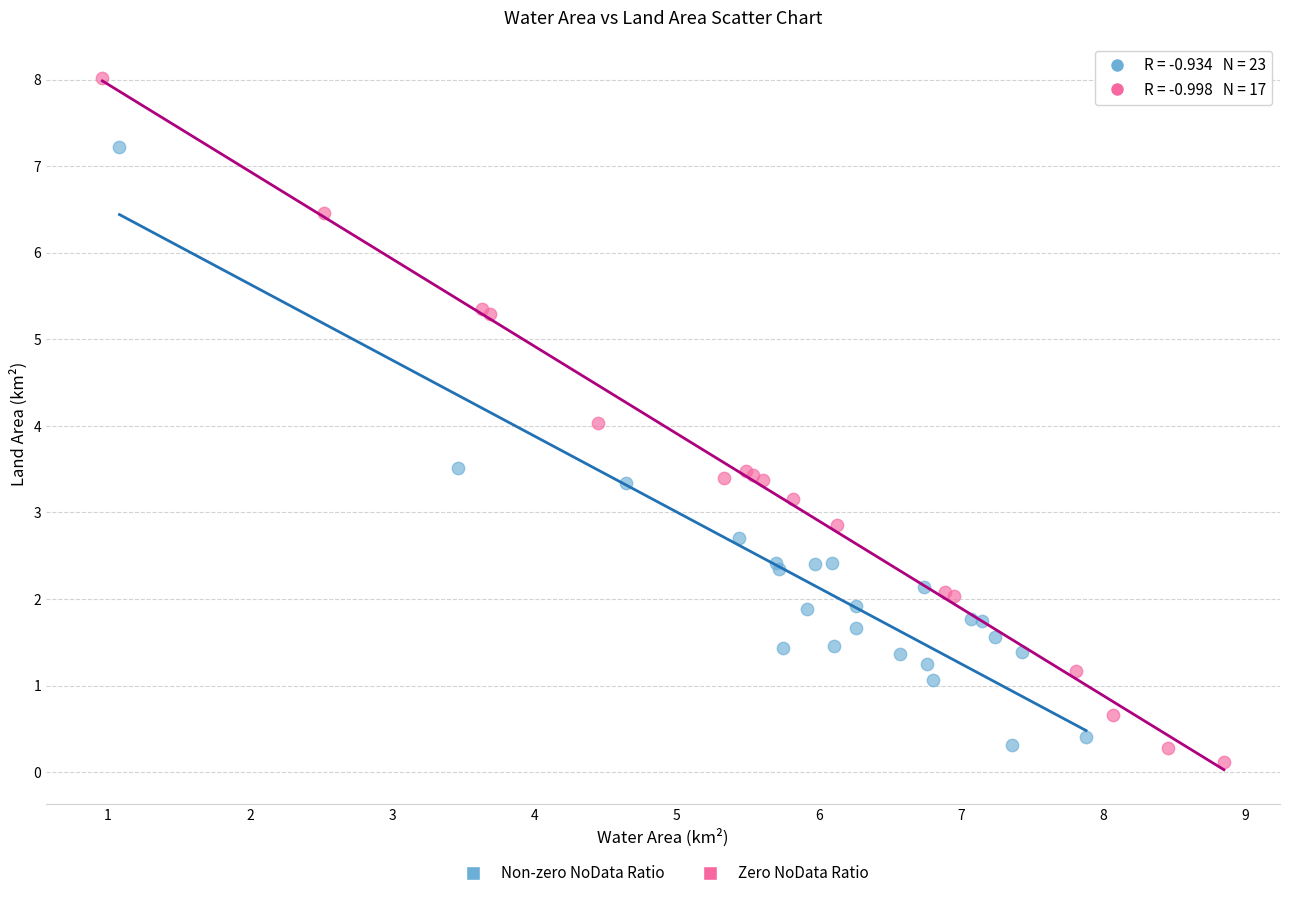

Which series contains the highest Y value?

Zero NoData Ratio